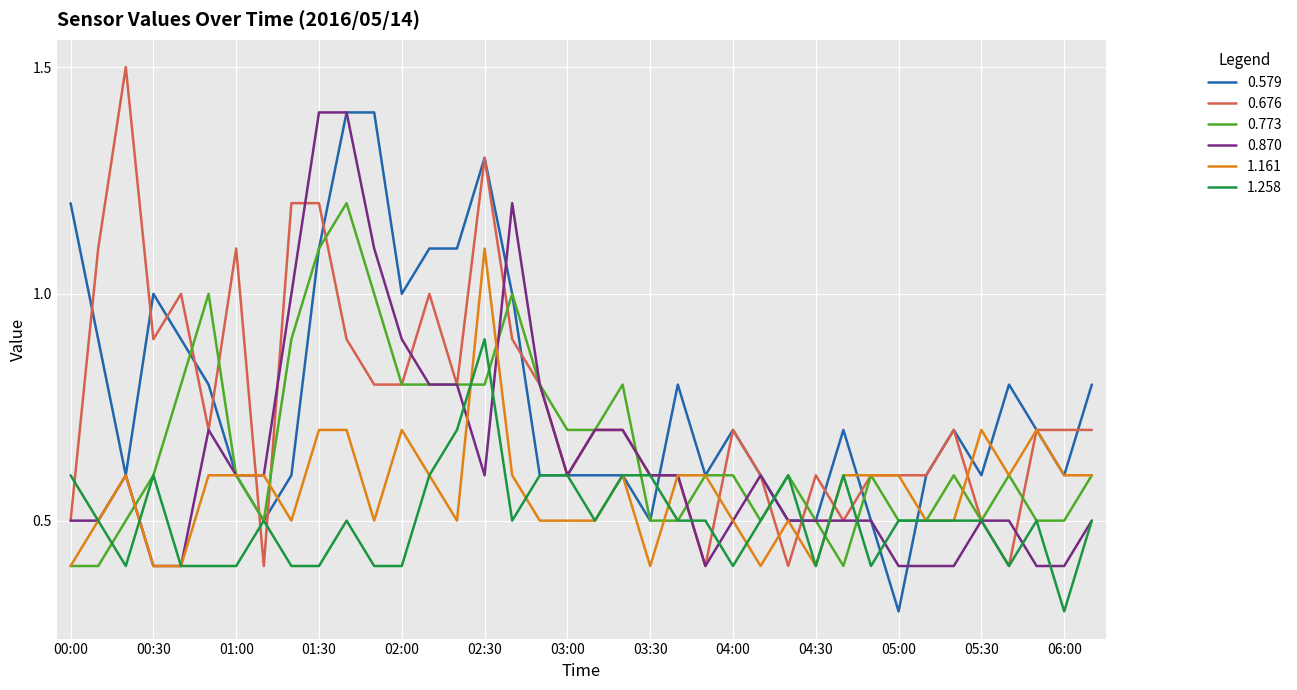

What is the minimum value for 0.773?

0.4